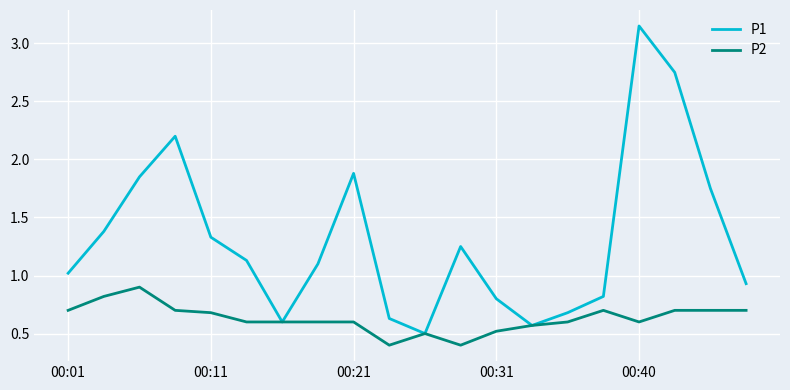

What is the minimum value shown in the chart?

0.4